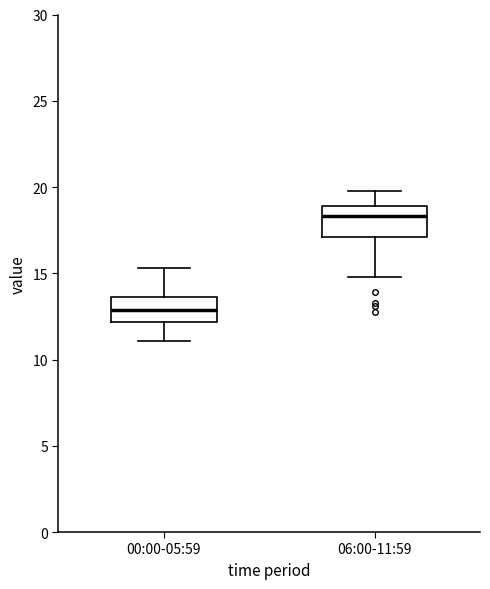

Which box's median line is the lowest?

00:00-05:59